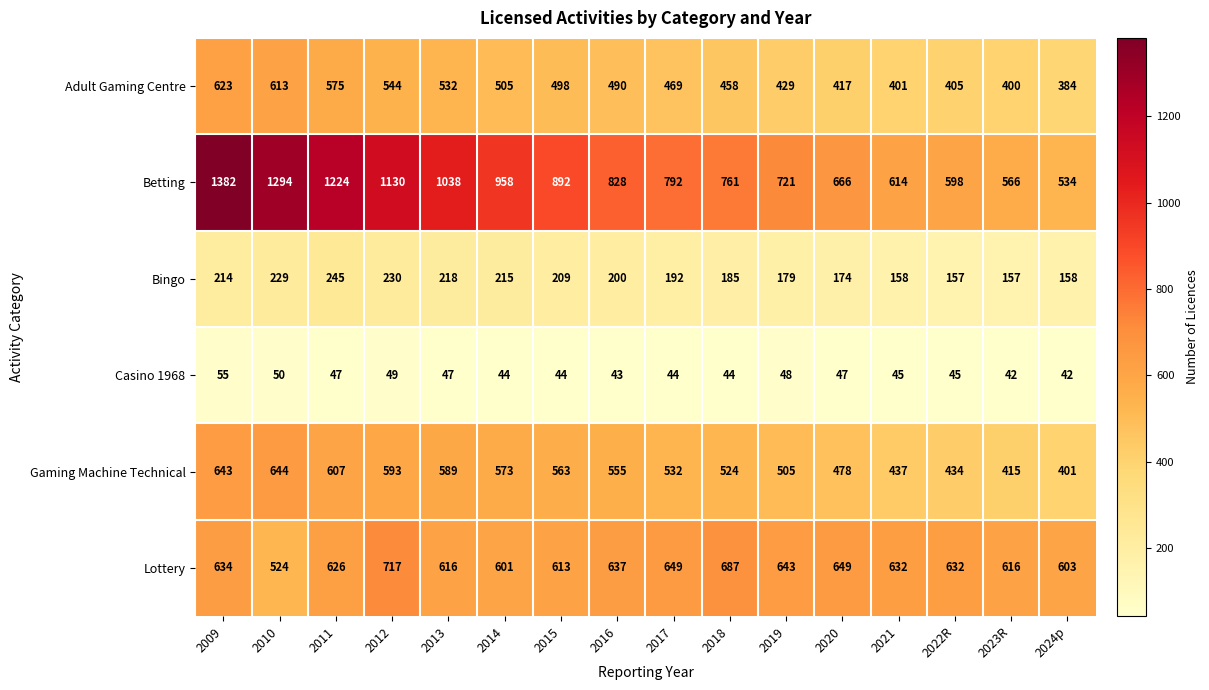

Which series changed the most between 2019 and 2023R?

Betting